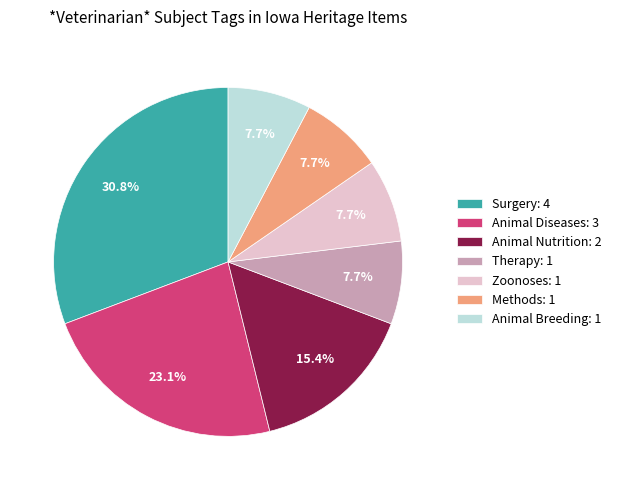

What percentage is NOT represented by Animal Nutrition: 2?

84.6%